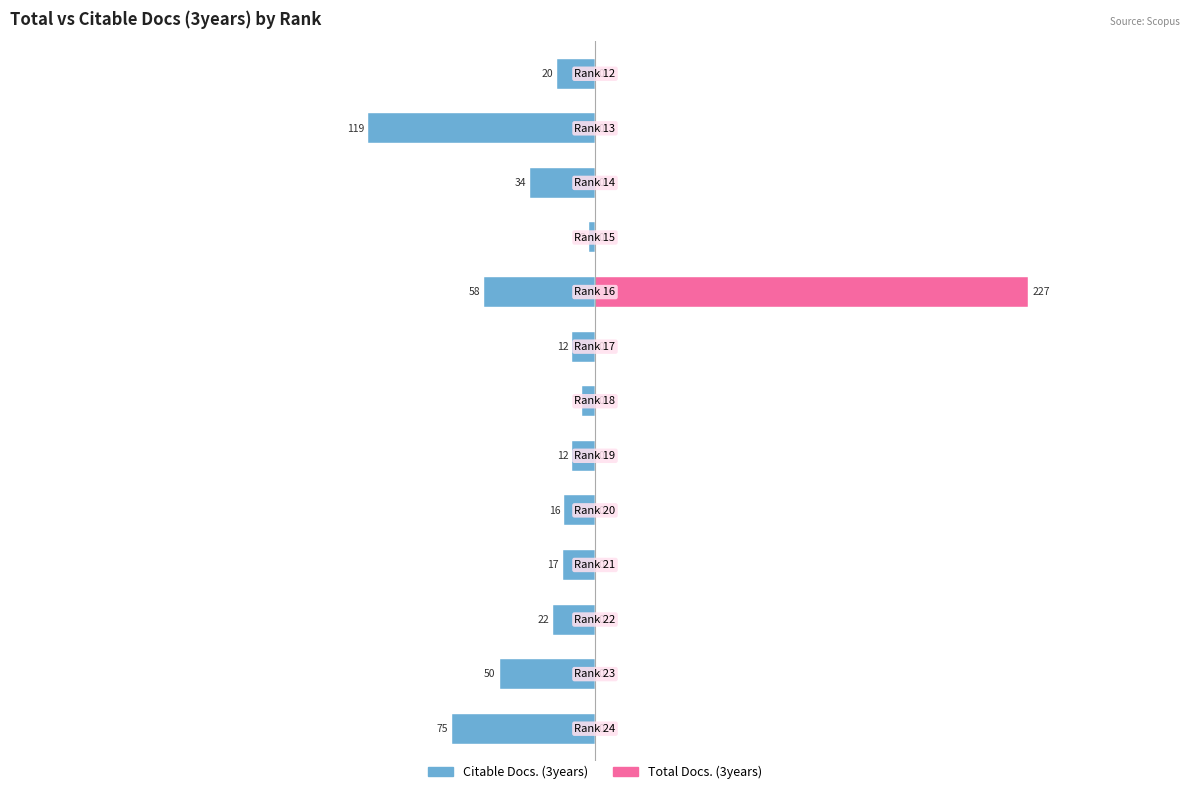

How many bars are there in each group?

2